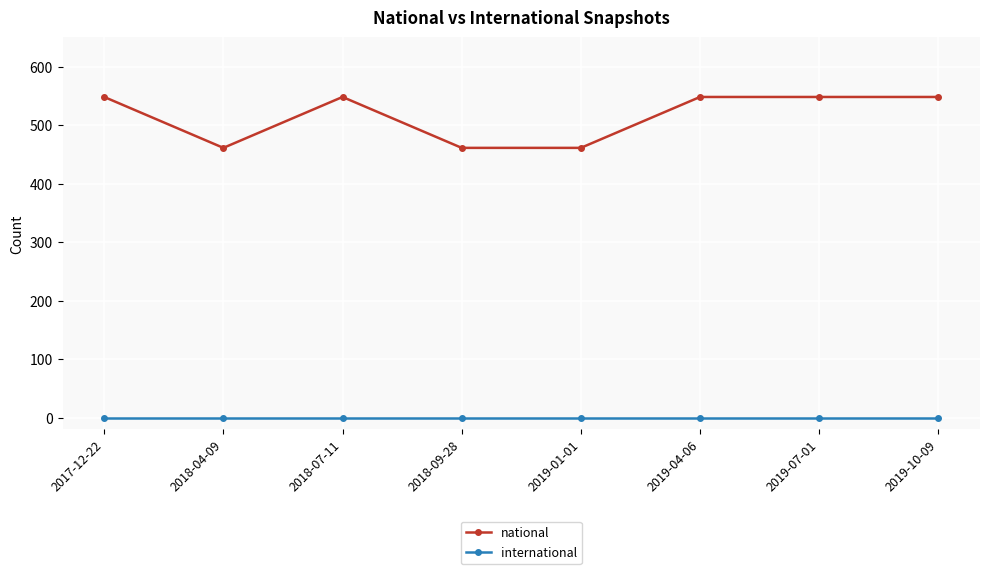

True or false: international and national cross at least once.

False